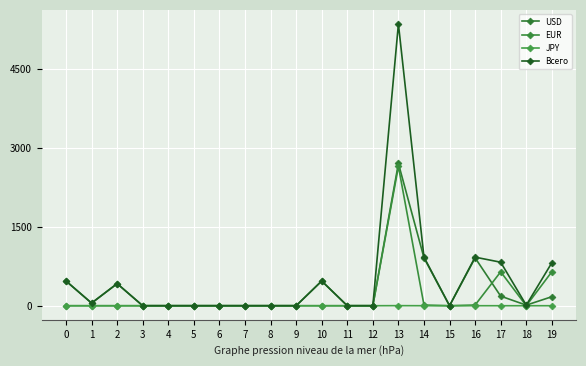

Rank the series by their average value, from highest to lowest.

Всего, USD, EUR, JPY